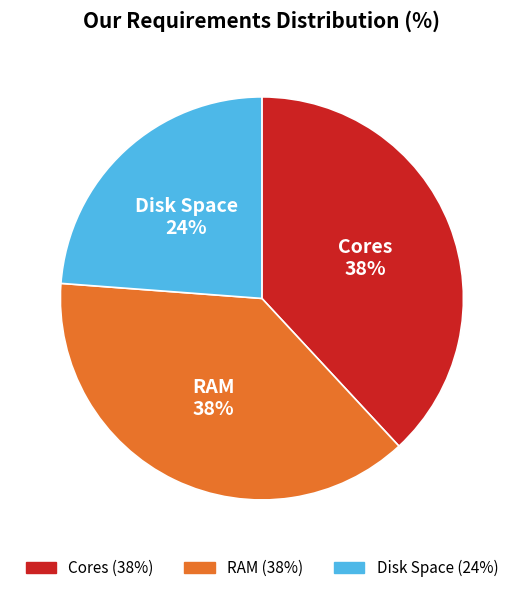

To the nearest percent, what portion does Cores represent?

38%